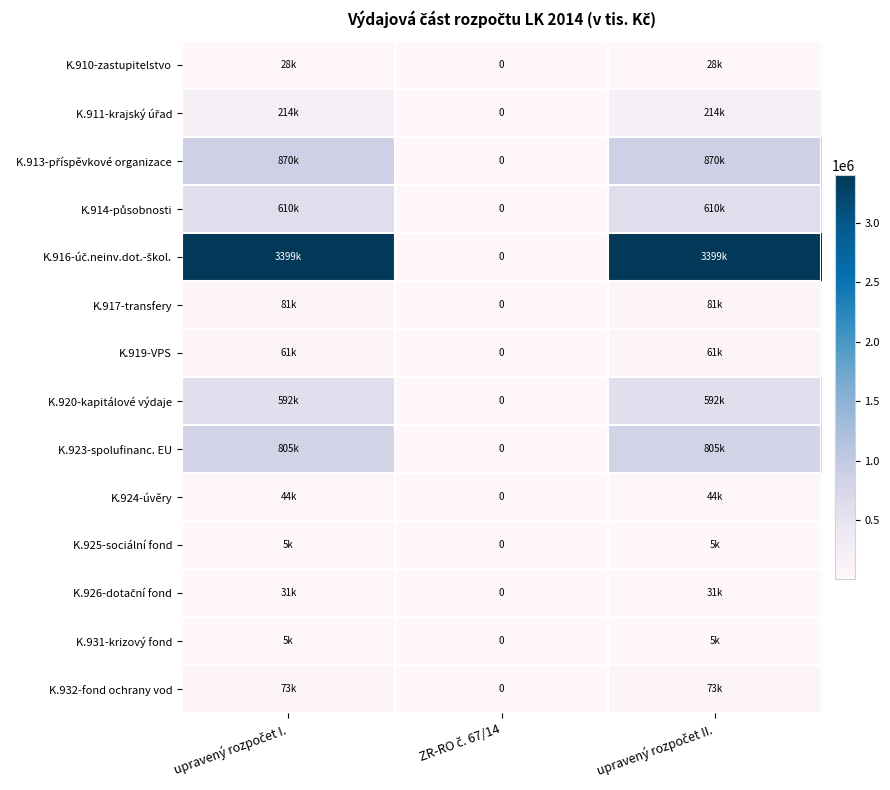

The K.924-úvěry series shows 43995.0 at upravený rozpočet I.. True or false?

True